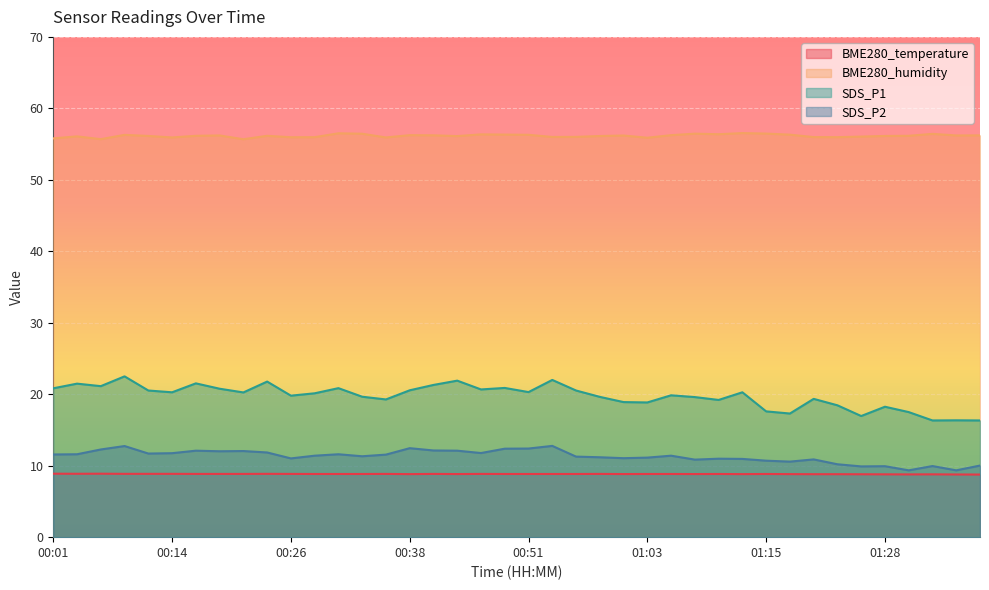

How many values in the SDS_P2 series exceed 11?

27